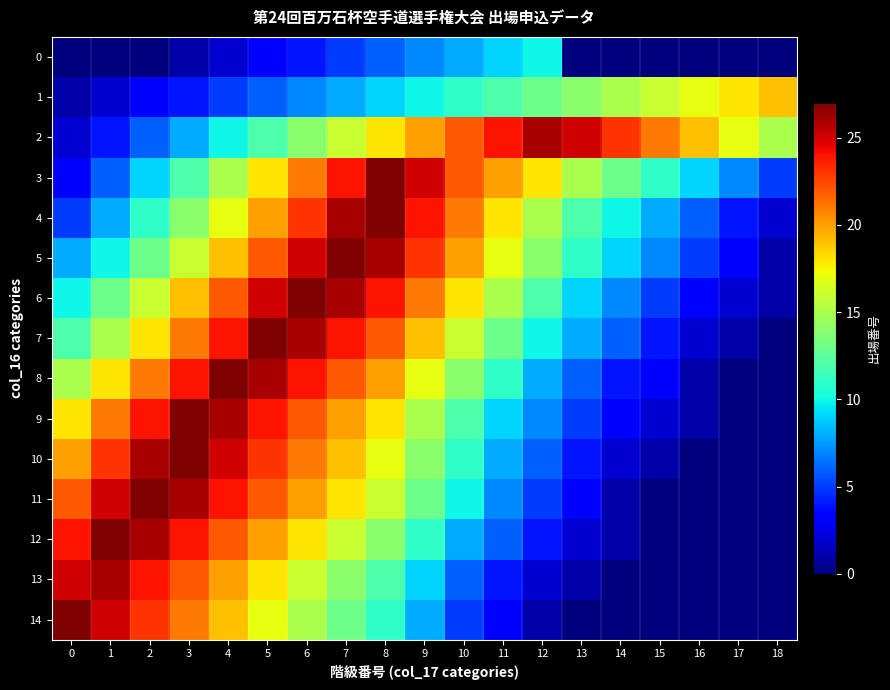

At how many categories does at least one series exceed 0?

19